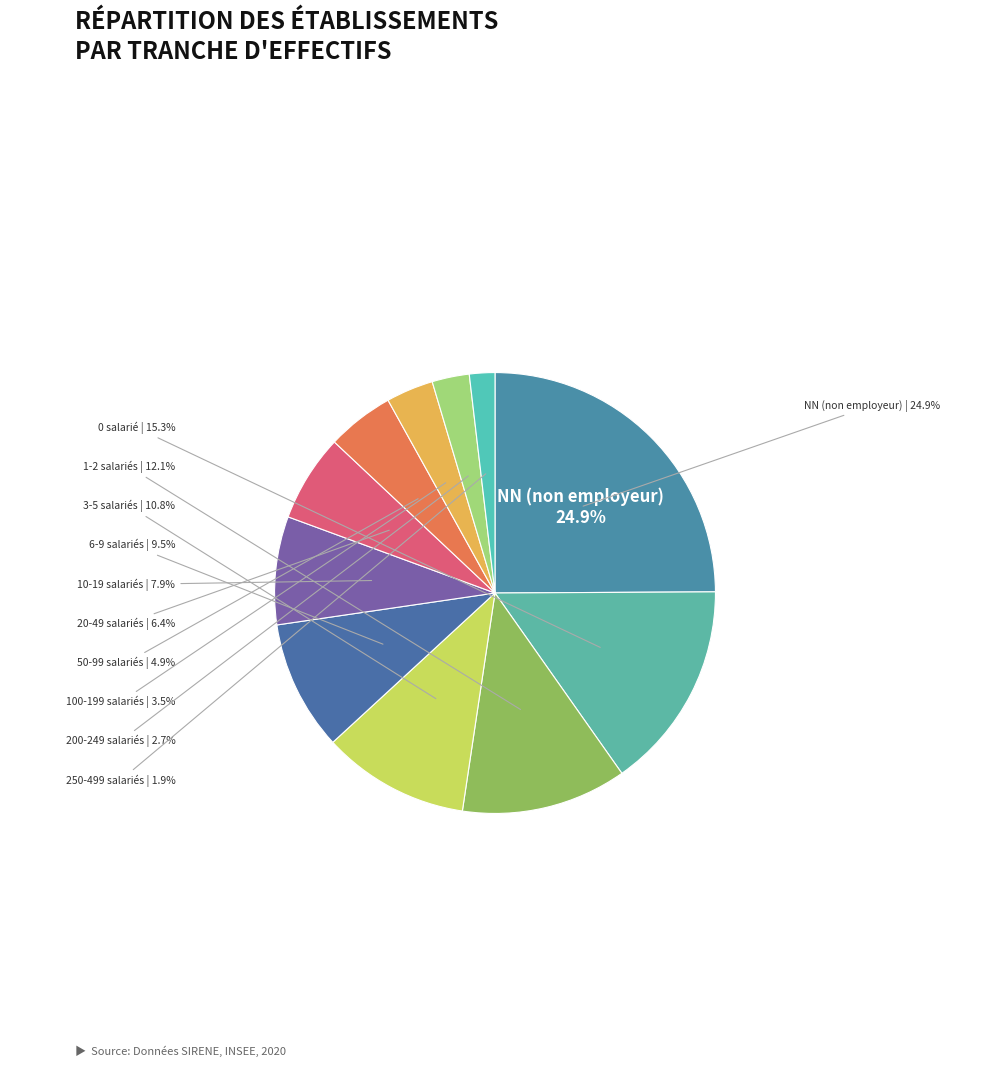

Combined, do 03 and NN account for over 50%?

No